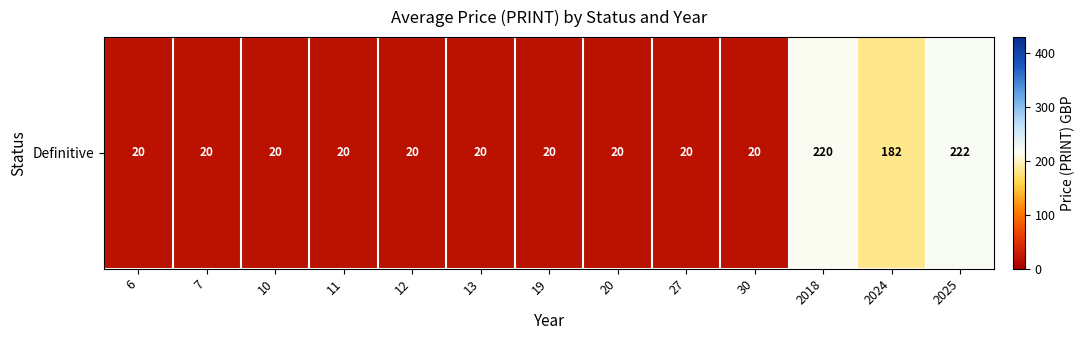

List the labels in order of value, smallest first.

6, 7, 10, 11, 12, 13, 19, 20, 27, 30, 2024, 2018, 2025